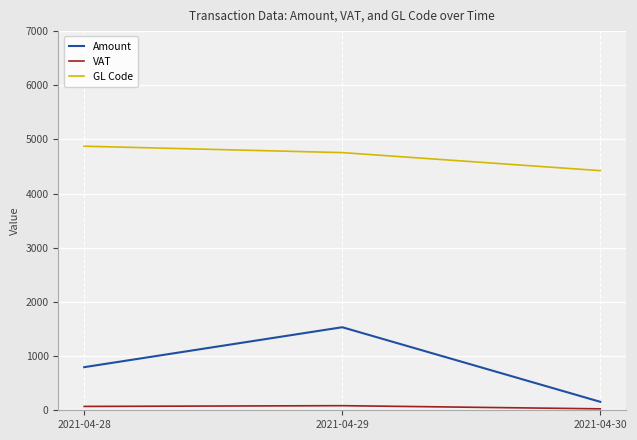

At which label does VAT first exceed 71?

2021-04-28